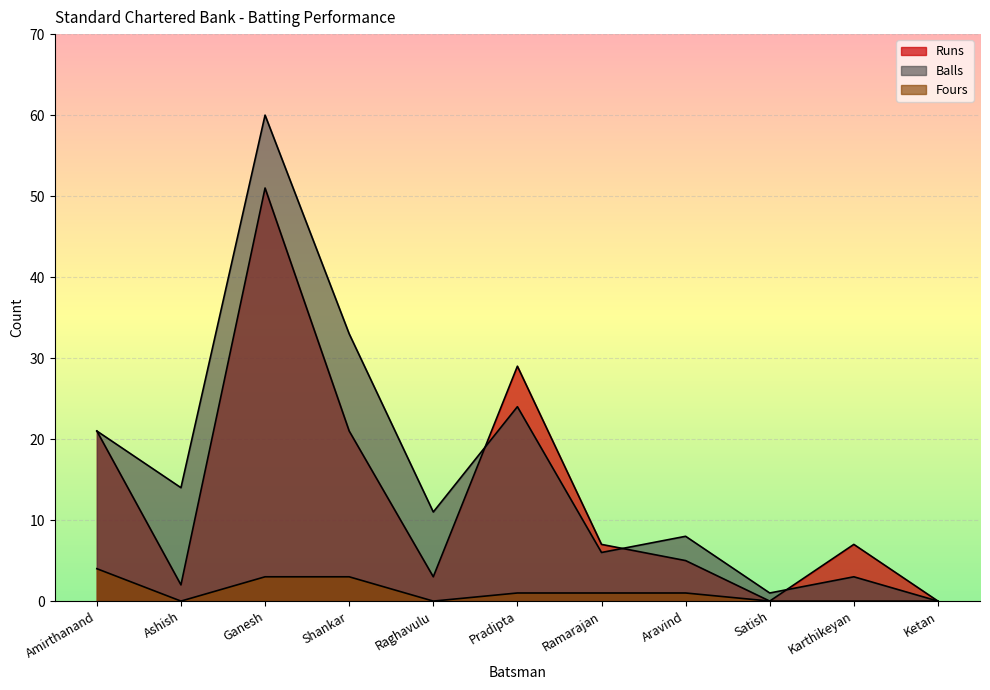

What is the sum of the Fours values at Aravind and Karthikeyan?

1